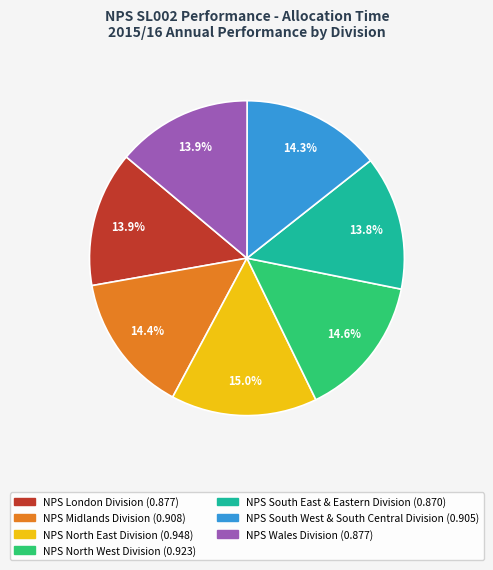

To the nearest percent, what is the difference between the NPS North West Division and NPS London Division slice percentages?

1%